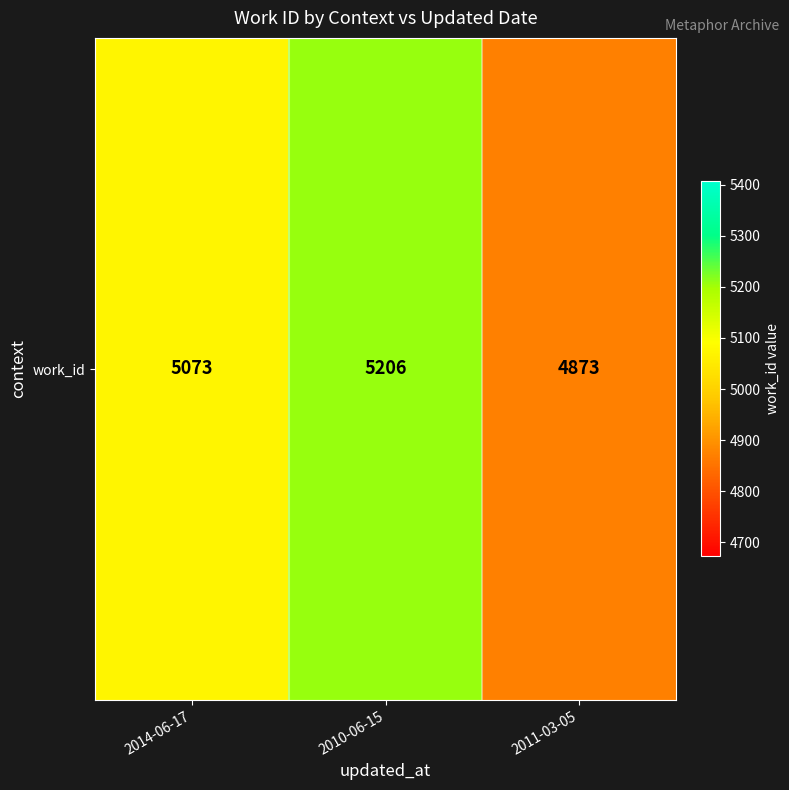

Reading left to right, what are all the values shown in this chart?

2014-06-17=5073	2010-06-15=5206	2011-03-05=4873